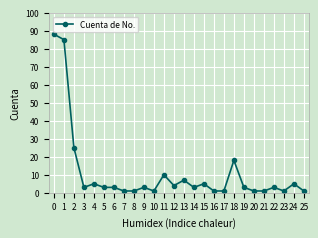

What is the value of the 18th point from the left?

1